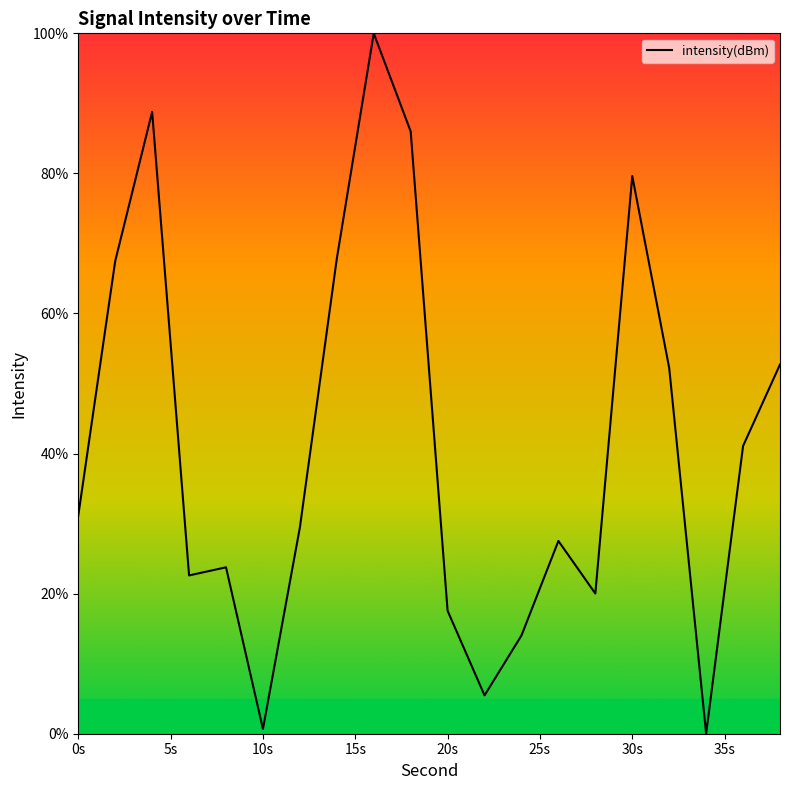

What is the difference between the maximum and minimum values?

100.0